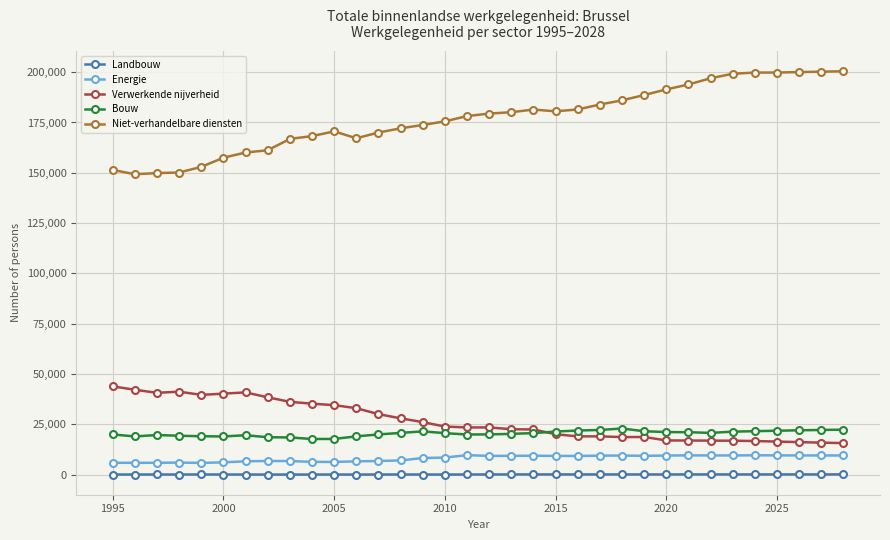

What is the highest value of the Bouw series?

22955